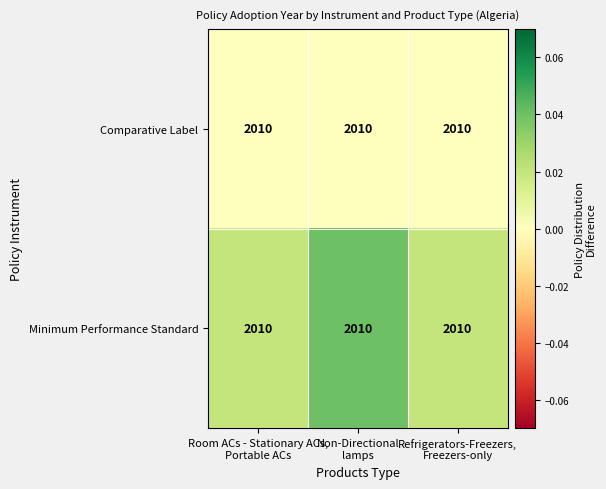

Is it true that Minimum Performance Standard equals 0.0 at Room ACs - Stationary ACs, Portable ACs?

False